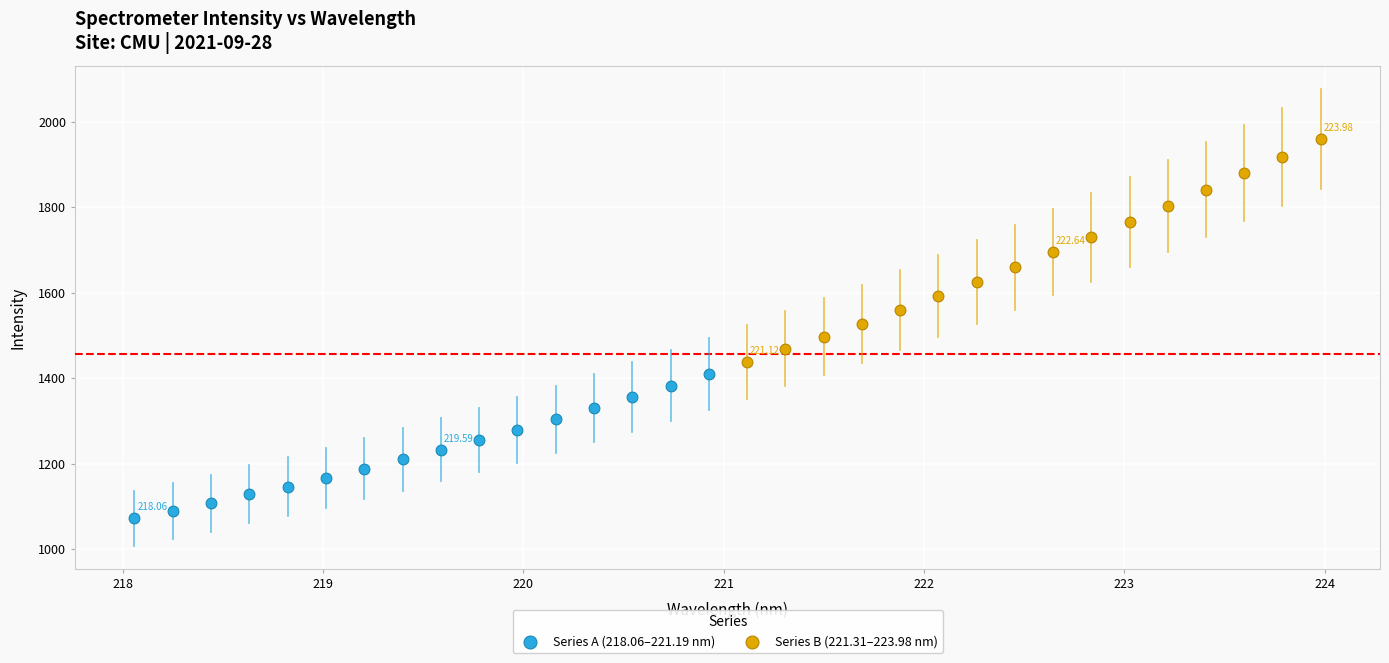

Which series reaches the maximum Y coordinate?

Series B (221.31–223.98 nm)